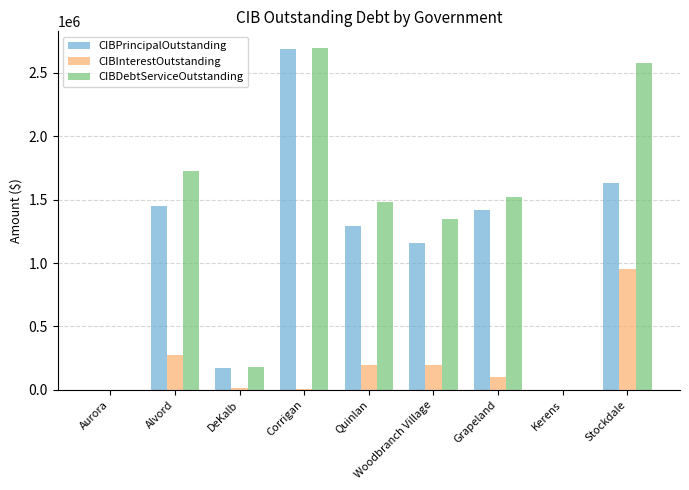

What is the maximum value for CIBInterestOutstanding?

950963.6